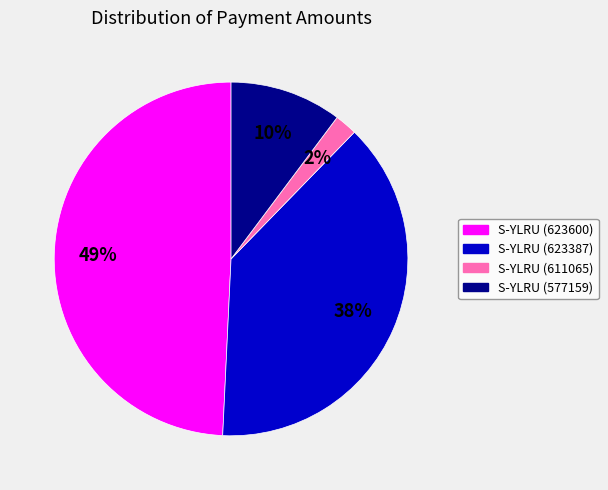

Is there any slice that represents more than half of the pie?

No